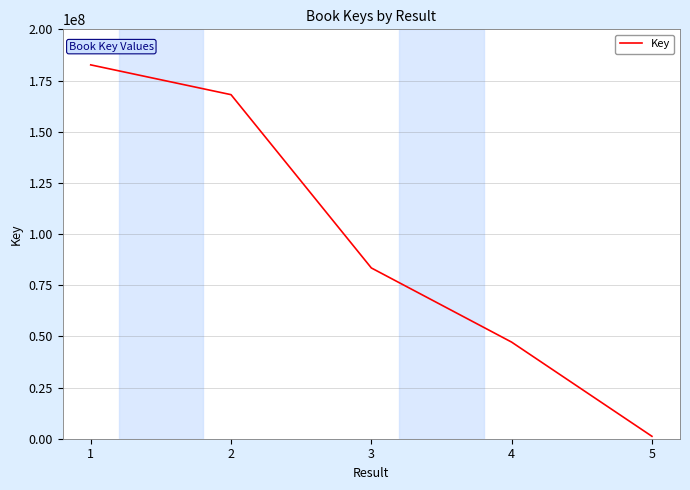

Which label corresponds to the largest value in the chart?

1